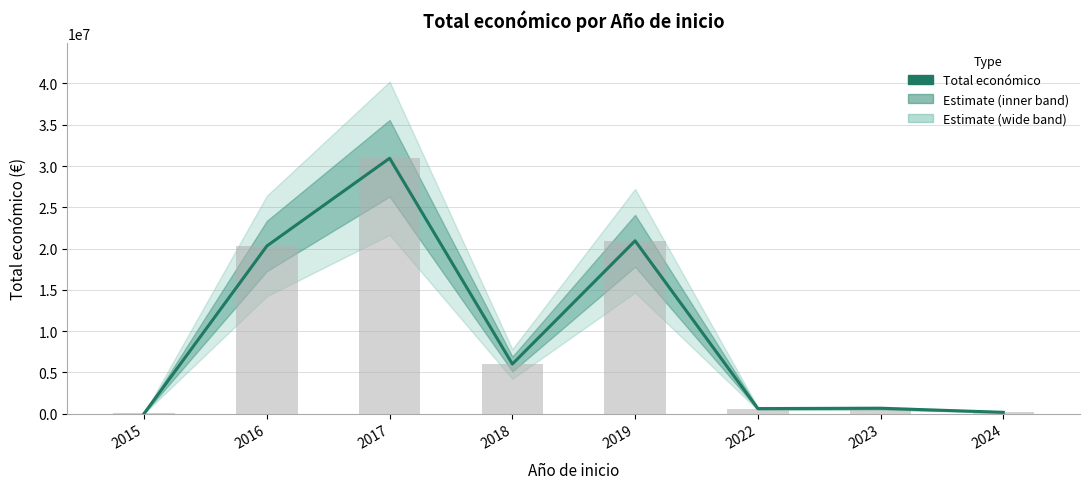

What is the difference between the maximum and minimum values?

30921732